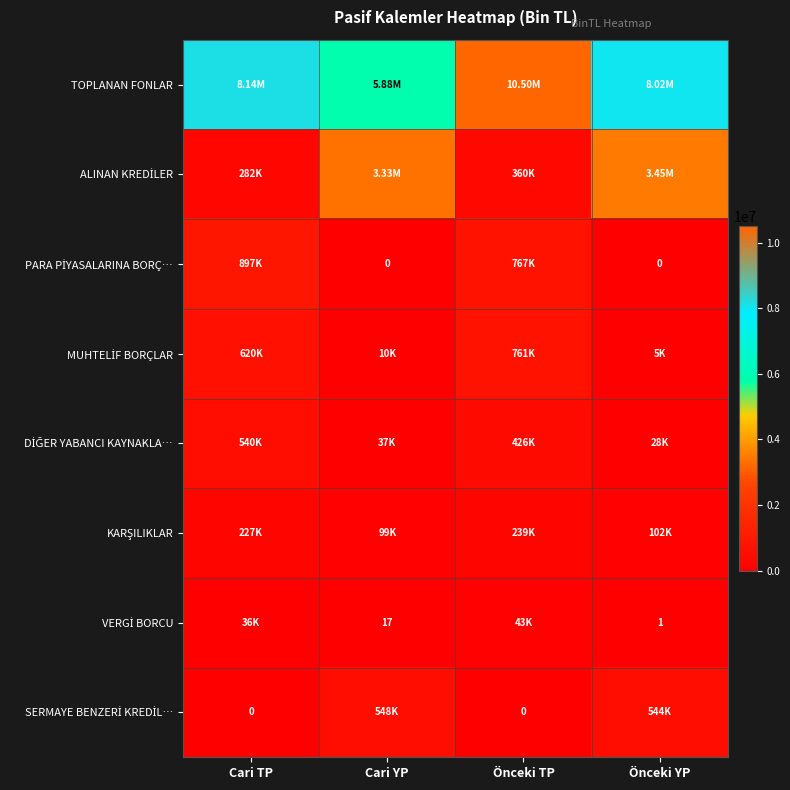

How many series are shown in this chart?

8